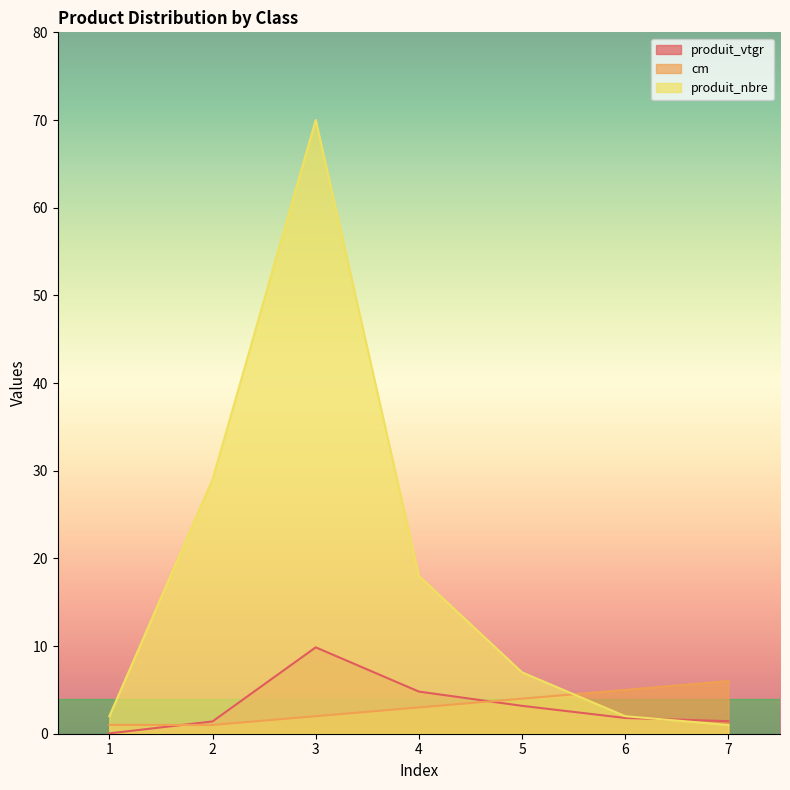

What is the greatest value displayed?

70.0